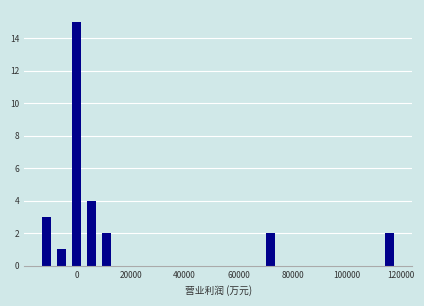

Read against the x-axis, roughly where is the centre of the tallest bar?

0